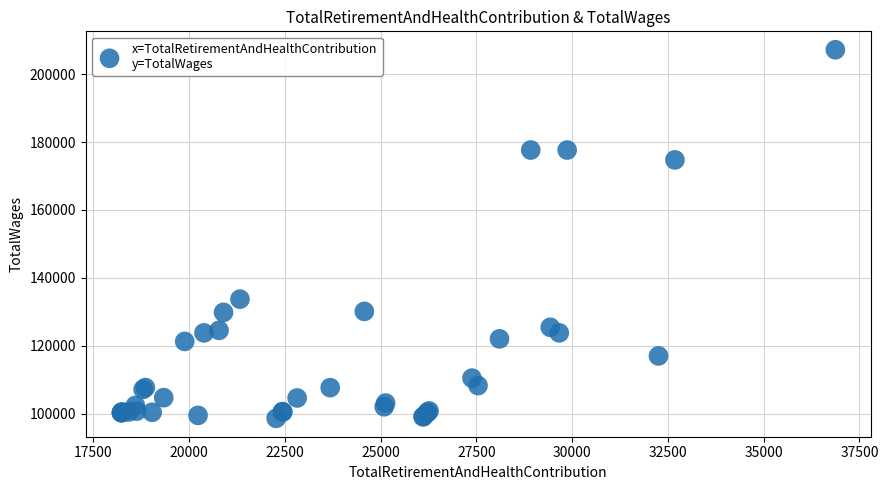

What Y value in the scatter plot is closest to 152907?

133709